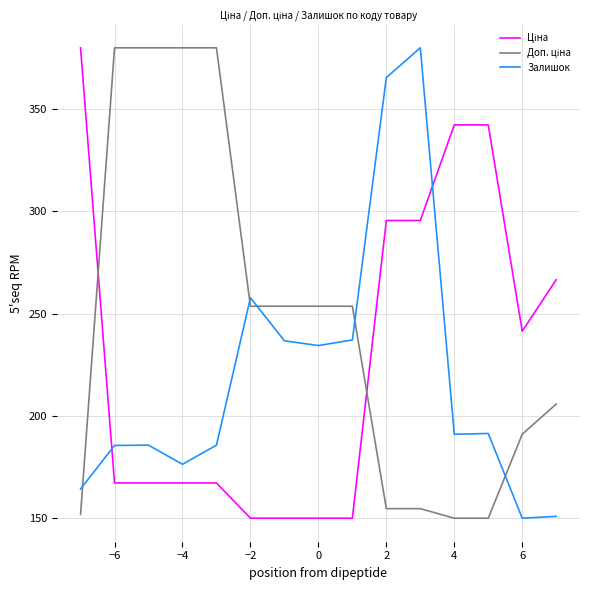

How many lines are shown in the chart?

3